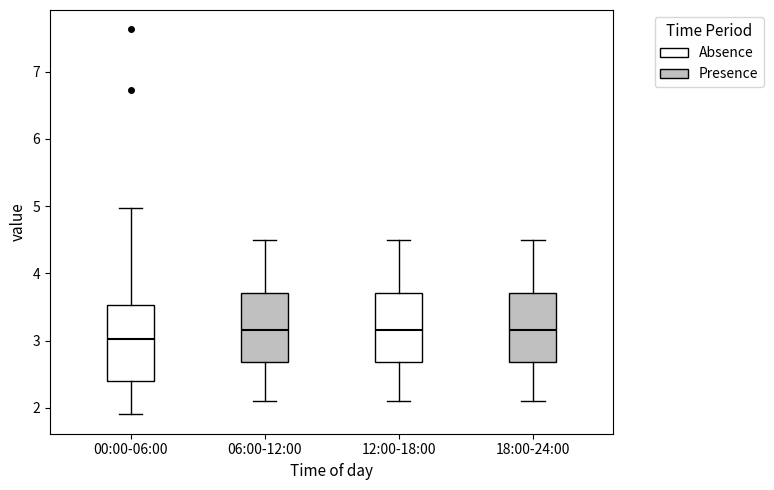

Reading left to right, read every box against the y-axis: the position of its median line, the range the box covers, and the ends of its whiskers. The values are not printed on the chart, so give them approximately, as read against the axis.

00:00-06:00: median 3.0, box 2.4 to 3.5, whiskers 1.9 to 5.0
06:00-12:00: median 3.2, box 2.7 to 3.7, whiskers 2.1 to 4.5
12:00-18:00: median 3.2, box 2.7 to 3.7, whiskers 2.1 to 4.5
18:00-24:00: median 3.2, box 2.7 to 3.7, whiskers 2.1 to 4.5